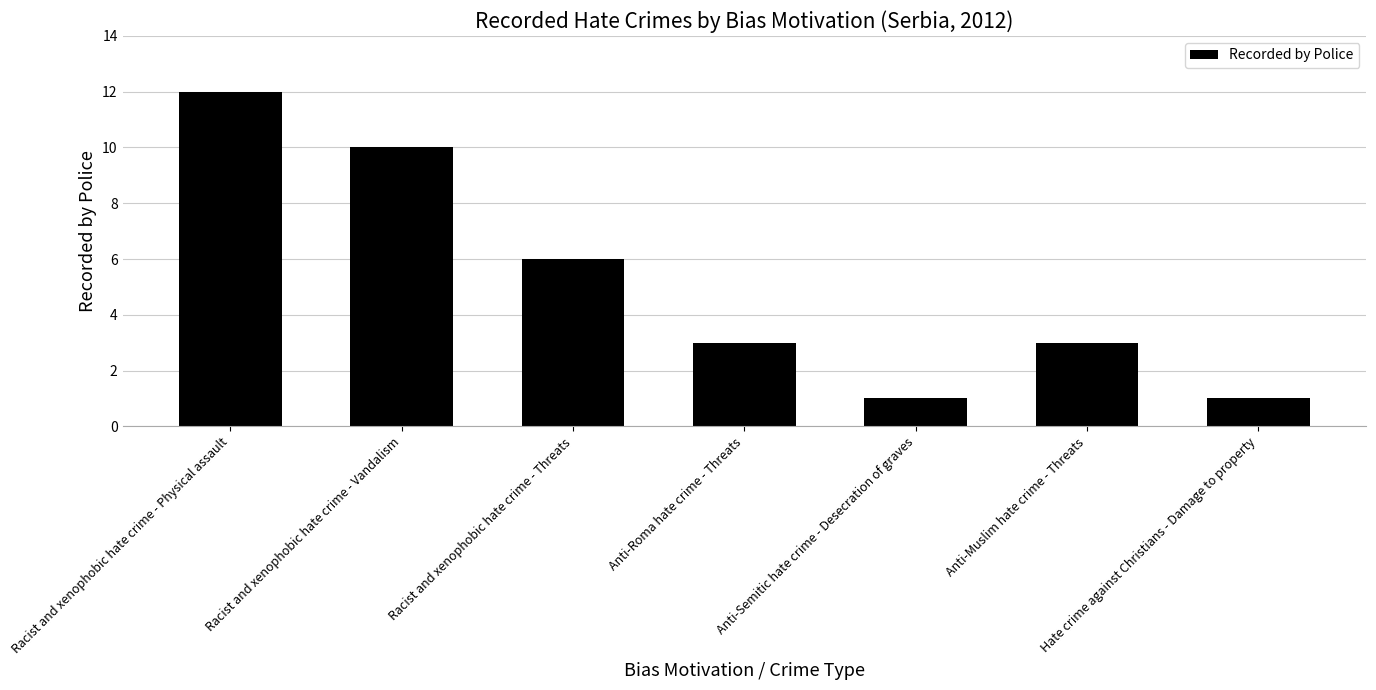

What is the average value?

5